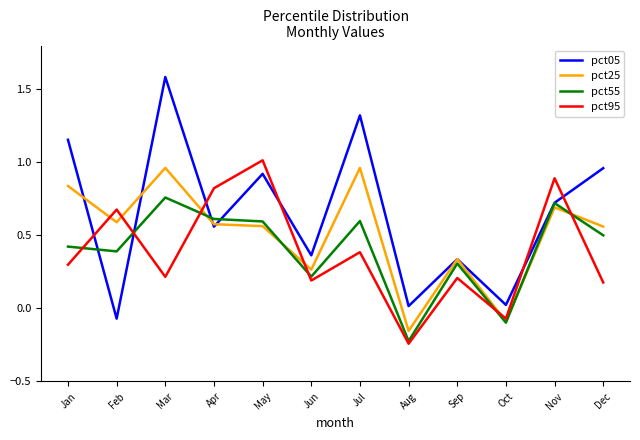

Which series has the largest total across all categories?

pct05